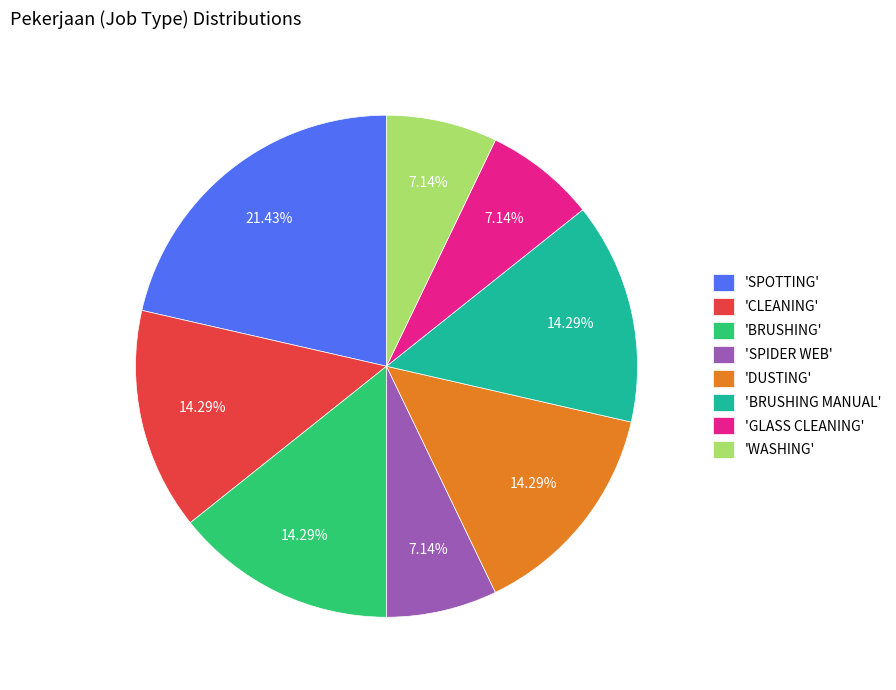

What is the largest slice in the pie chart?

'SPOTTING'